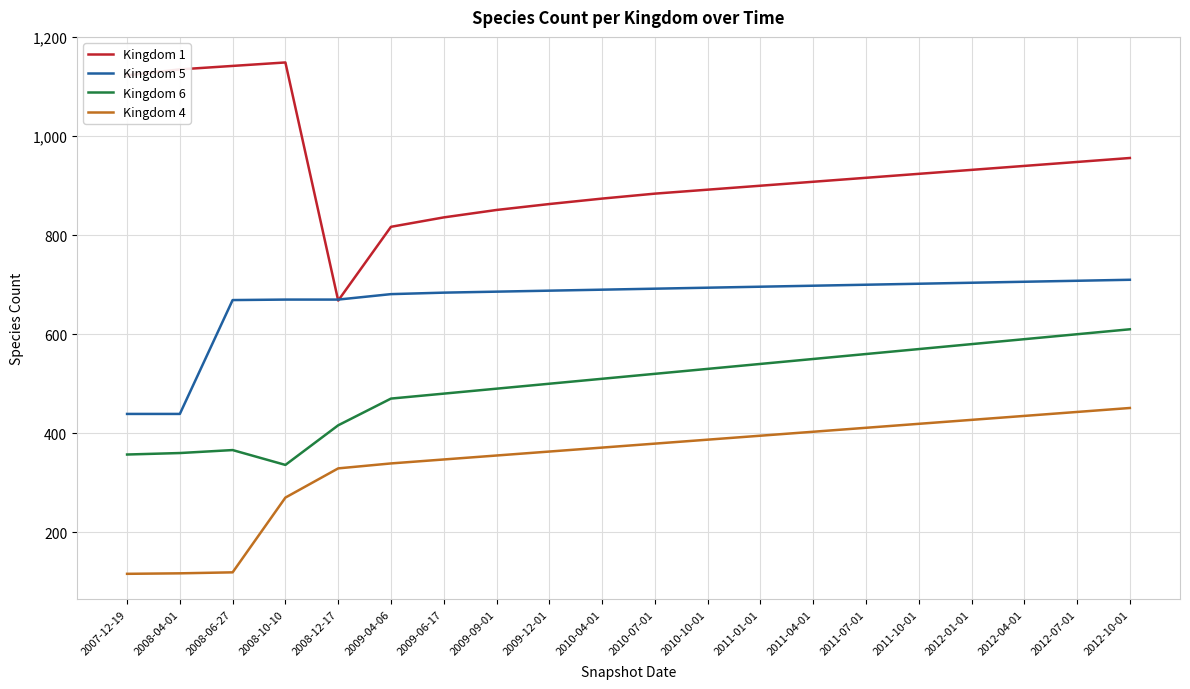

List the series in order of their peak value, lowest first.

Kingdom 4, Kingdom 6, Kingdom 5, Kingdom 1